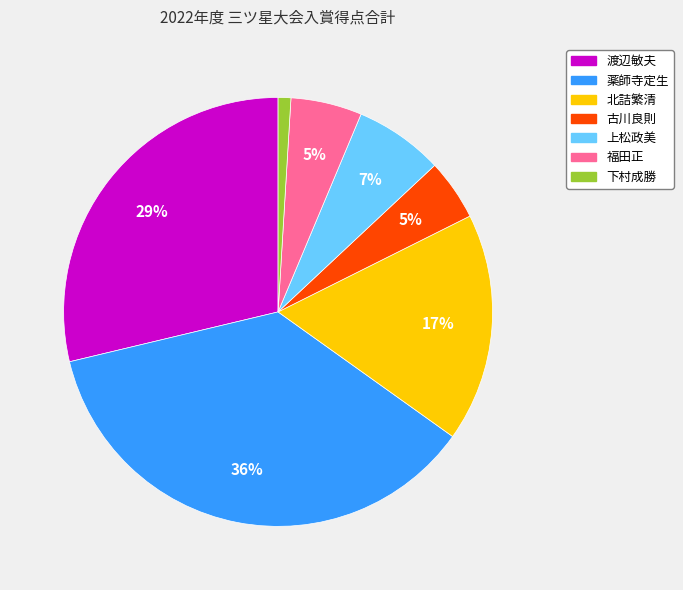

To the nearest percent, what portion does 下村成勝 represent?

1%